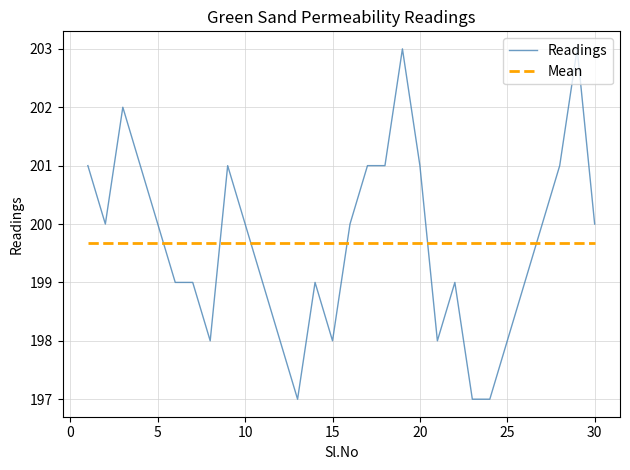

Rank the series by their maximum value, from highest to lowest.

Readings, Mean